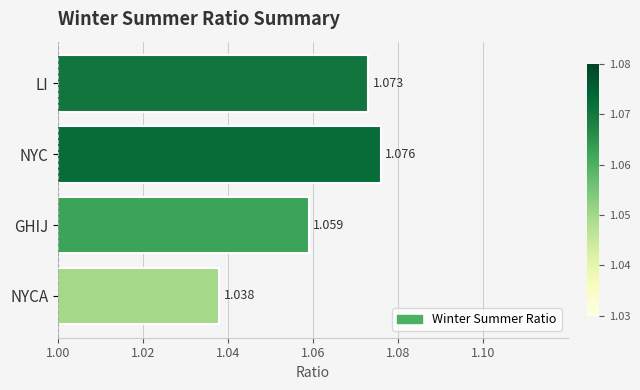

Which category has the highest value across all series?

NYC